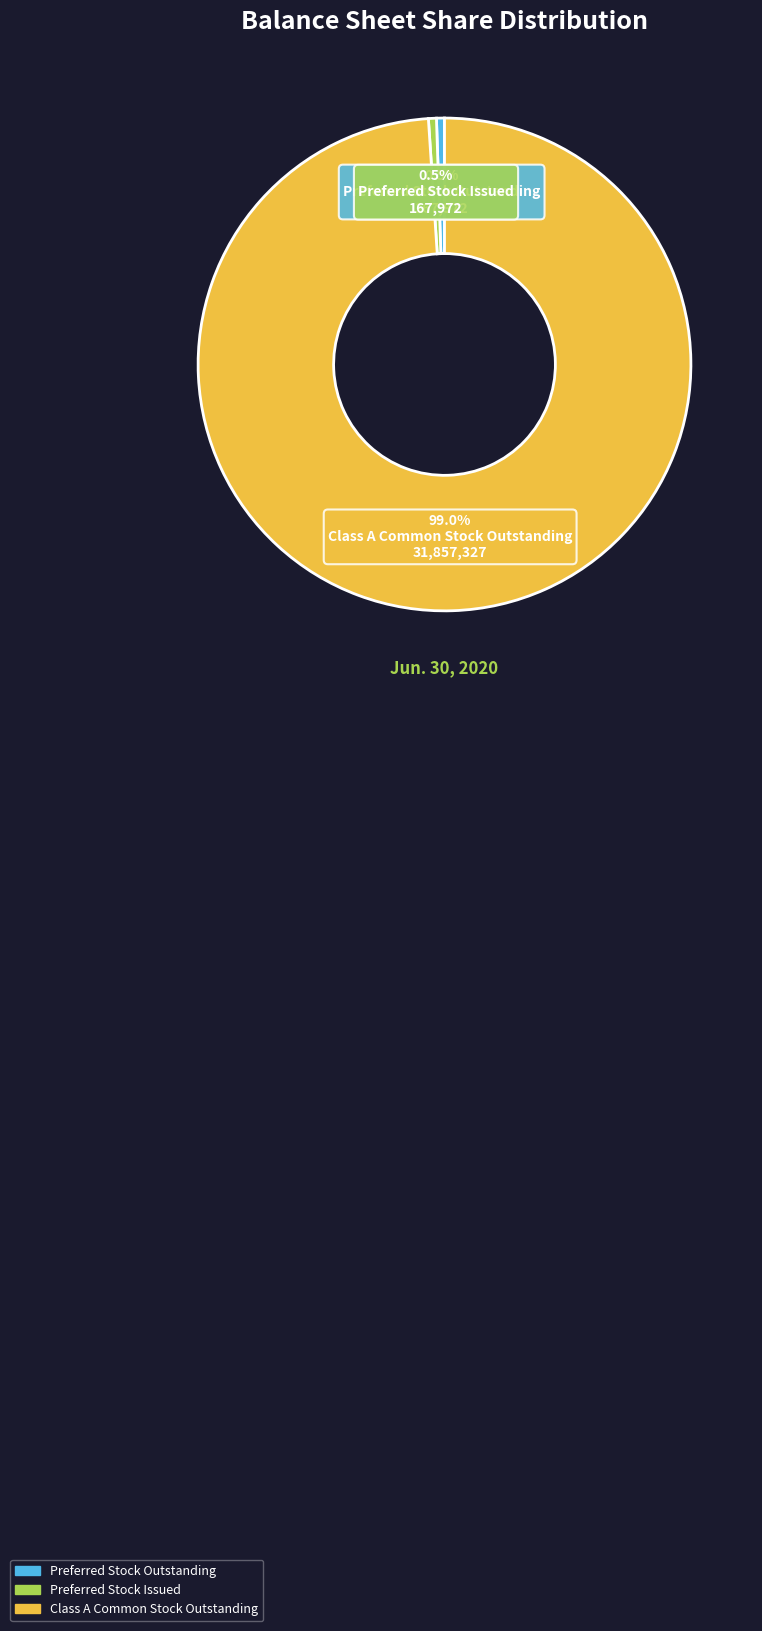

Which category has the biggest portion of the pie?

Class A Common Stock Outstanding